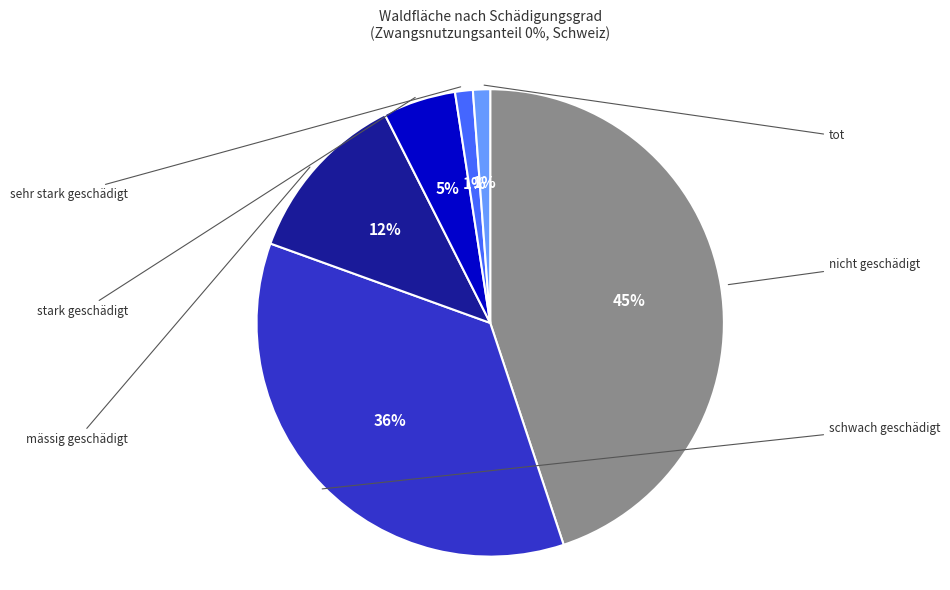

To the nearest percent, what is the average slice percentage?

17%